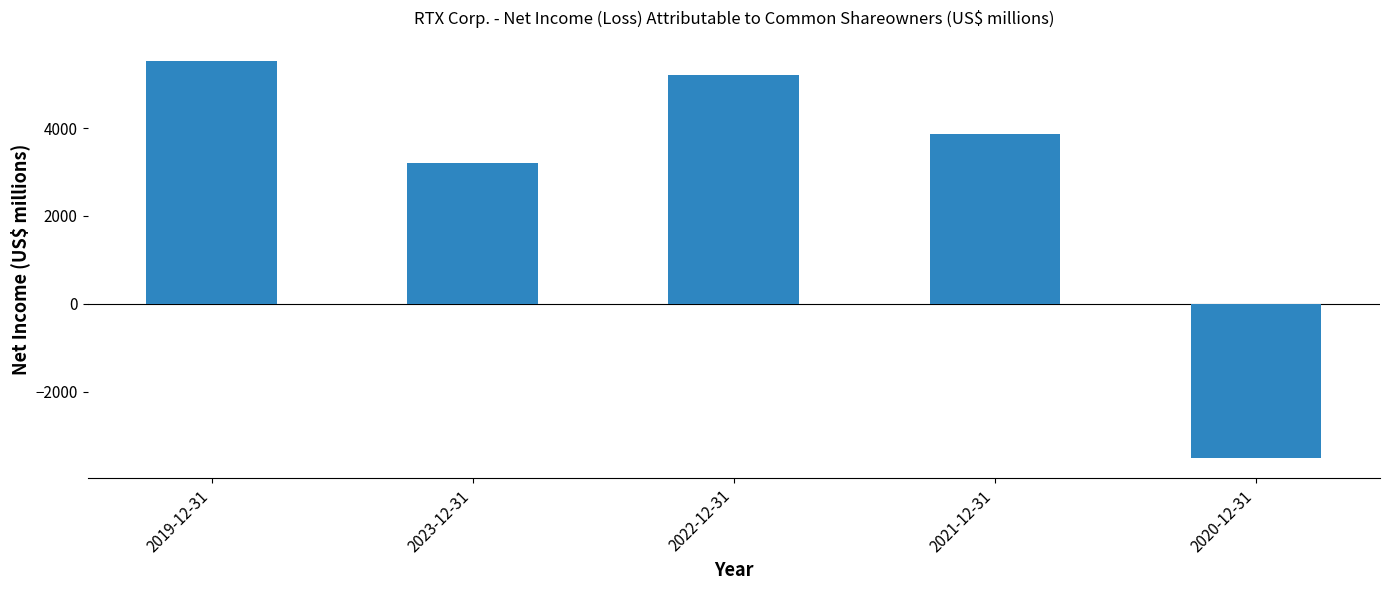

Reading left to right, transcribe all the data shown in this chart.

2019-12-31=5537	2023-12-31=3195	2022-12-31=5197	2021-12-31=3864	2020-12-31=-3519